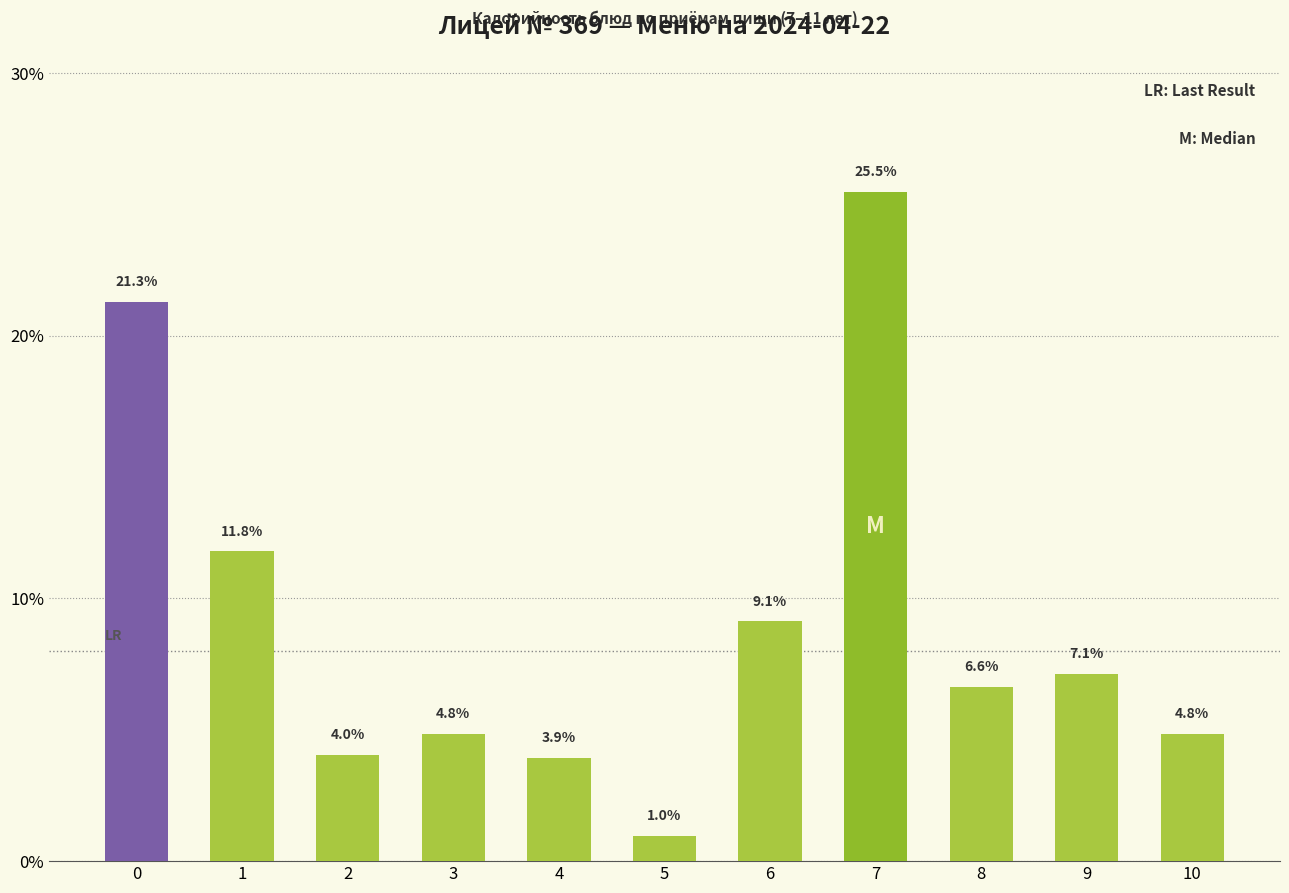

Where is the data nearest to the value 13?

1